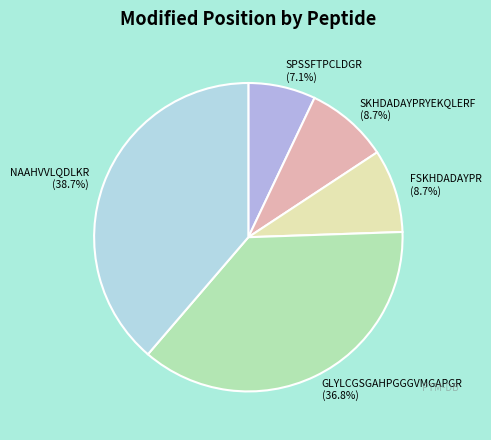

How many segments does this pie chart have?

5